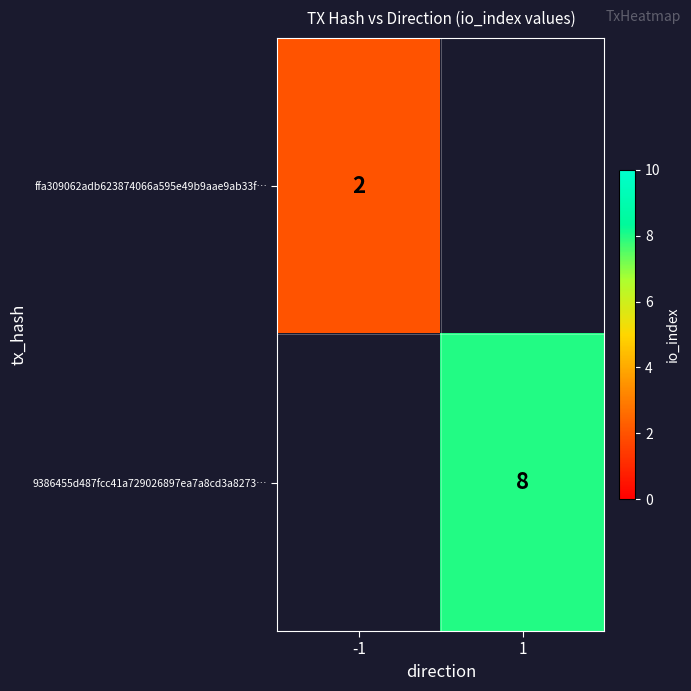

How many data points does each series have?

2